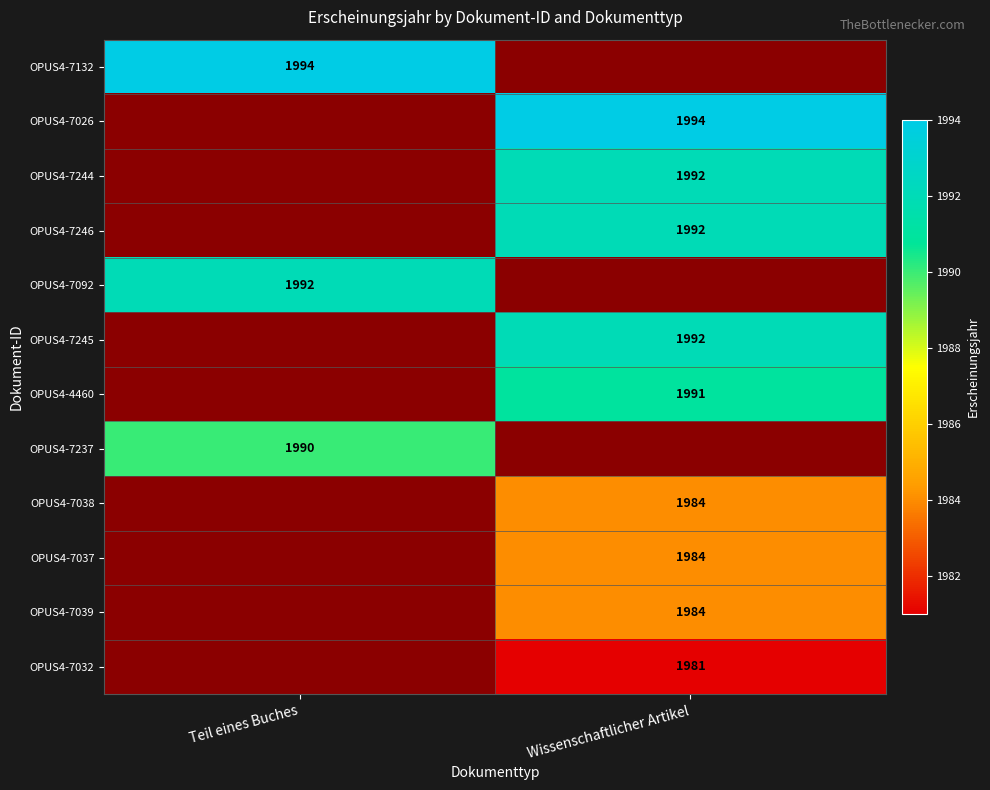

Rank the categories by OPUS4-7032 value from highest to lowest.

Wissenschaftlicher Artikel, Teil eines Buches